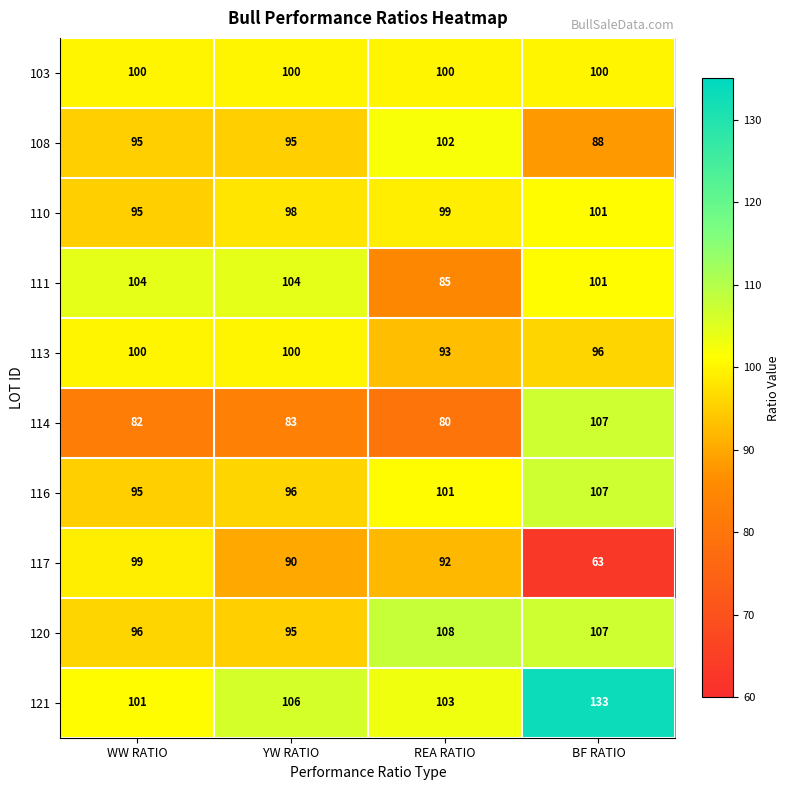

Is it true that 111 equals 85 at REA RATIO?

True